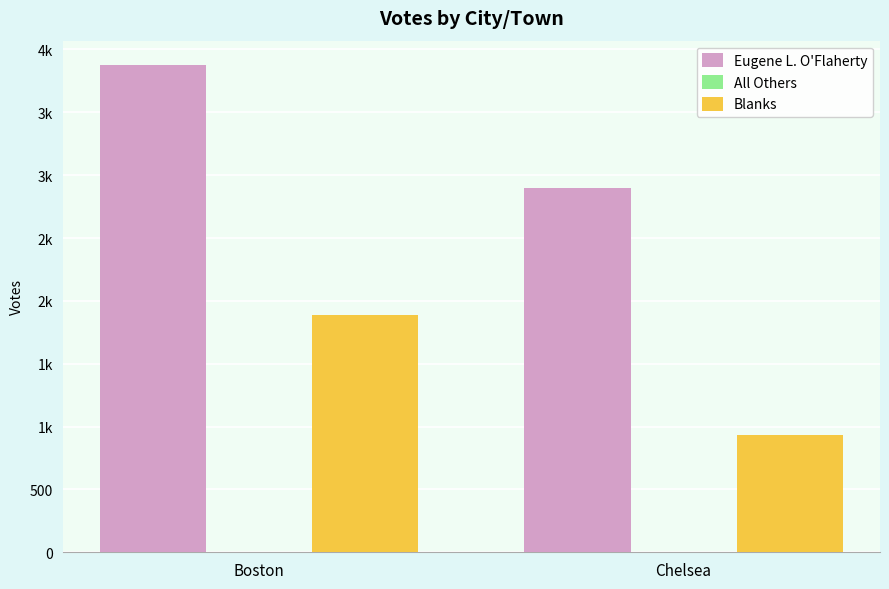

Reading right to left, extract all data points from this chart.

Eugene L. O'Flaherty: Chelsea=2895	Boston=3876
All Others: Chelsea=4	Boston=1
Blanks: Chelsea=934	Boston=1889